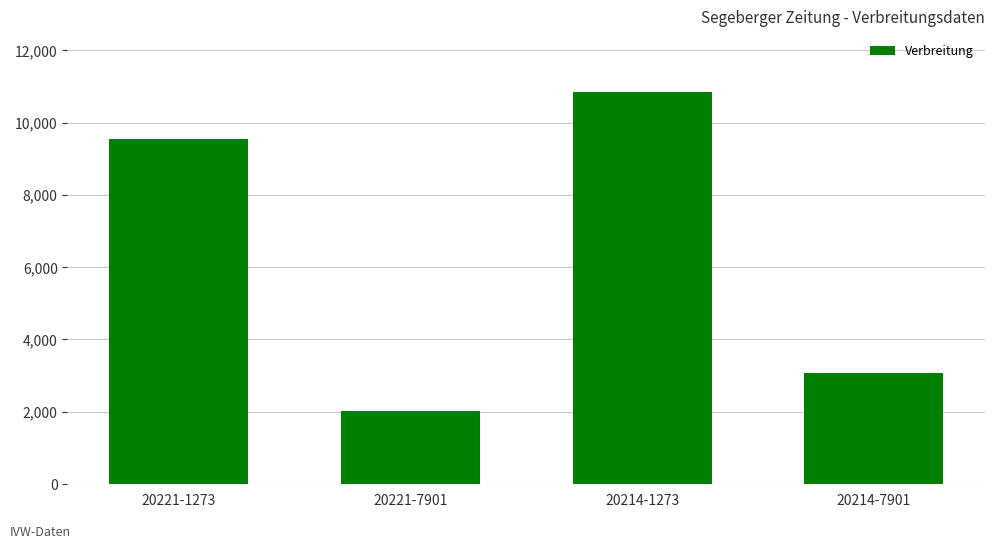

What is the change in value from 20221-1273 to 20221-7901?

-7519